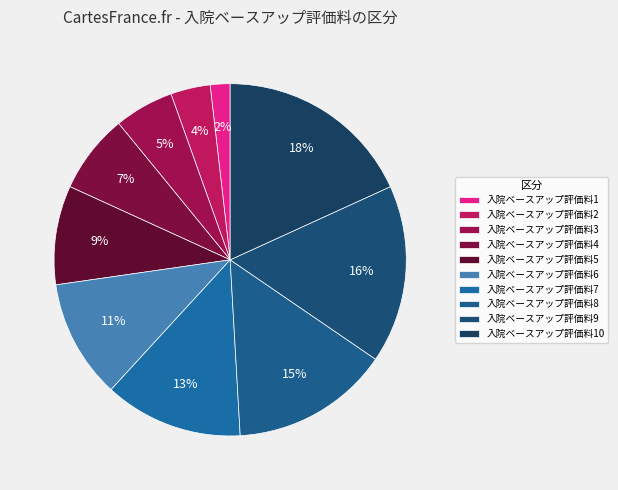

How many segments does this pie chart have?

10